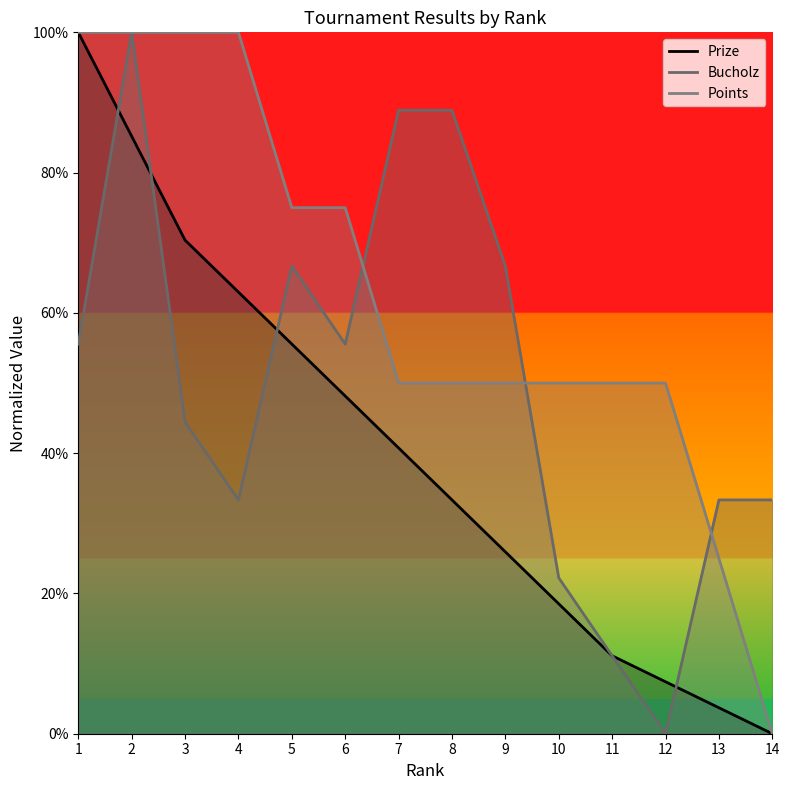

Does the chart have visible grid lines?

No